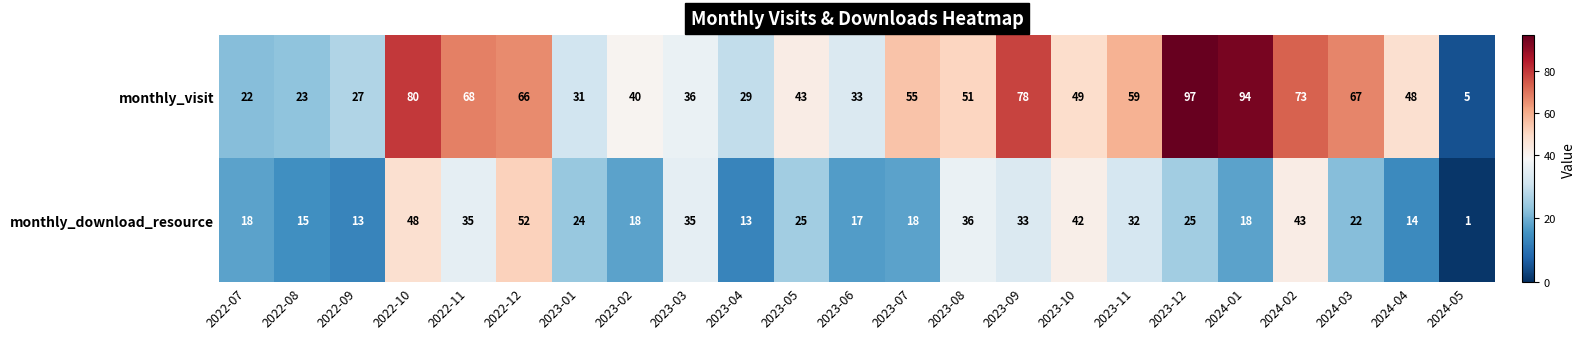

What is the difference between the highest and lowest values at 2022-11?

33